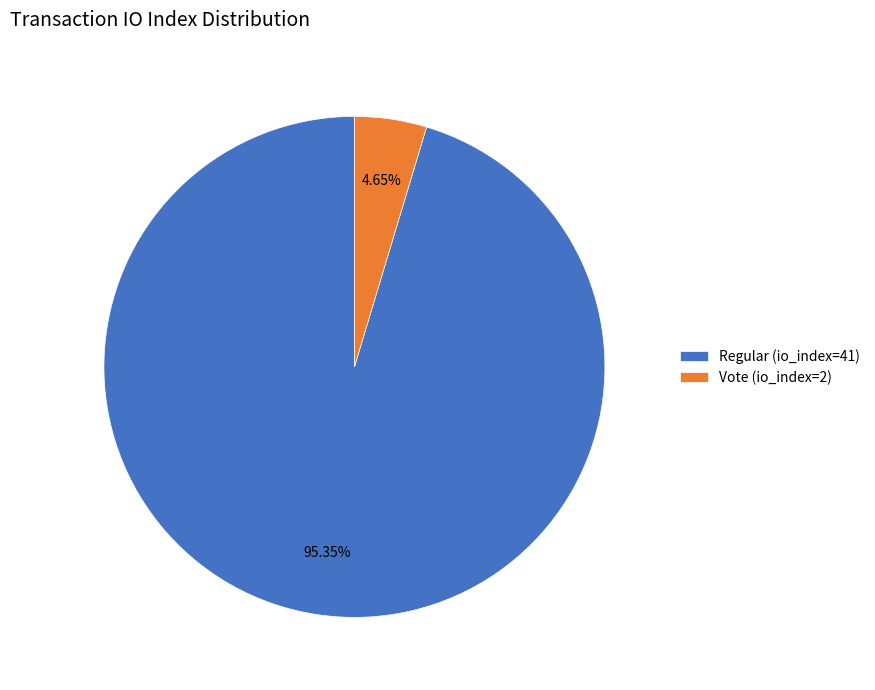

To the nearest percent, what is the difference between the largest and smallest slice percentages?

91%